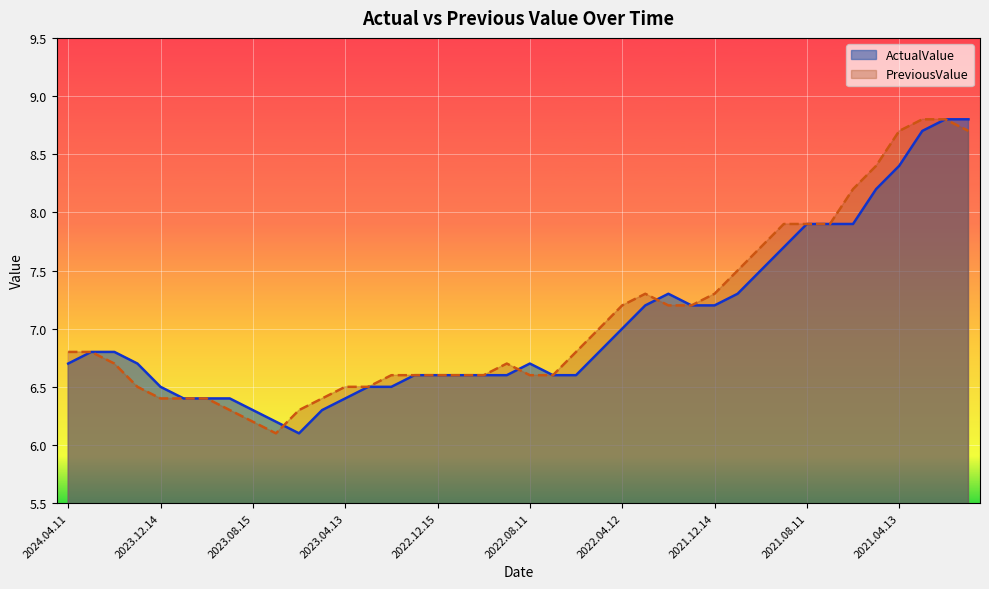

Where is the first local maximum for PreviousValue?

2022.09.14